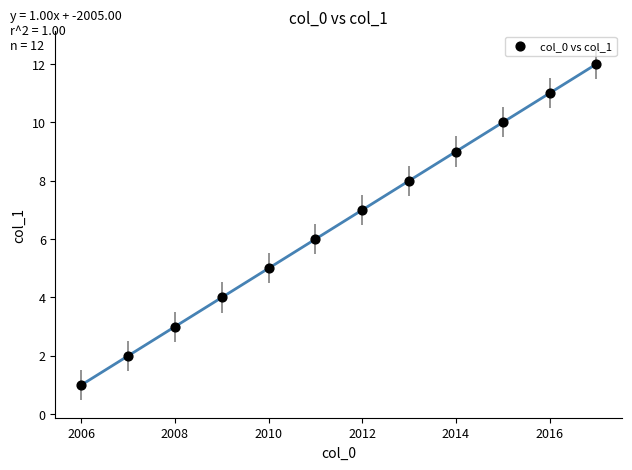

What is the average X value?

2012